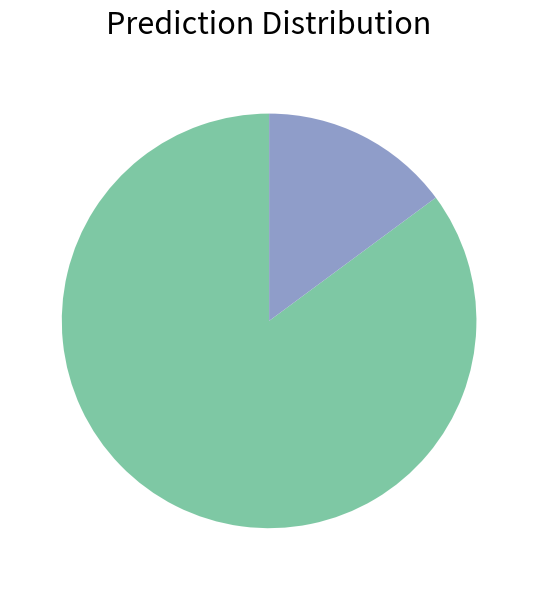

Does any single category account for the majority?

Yes